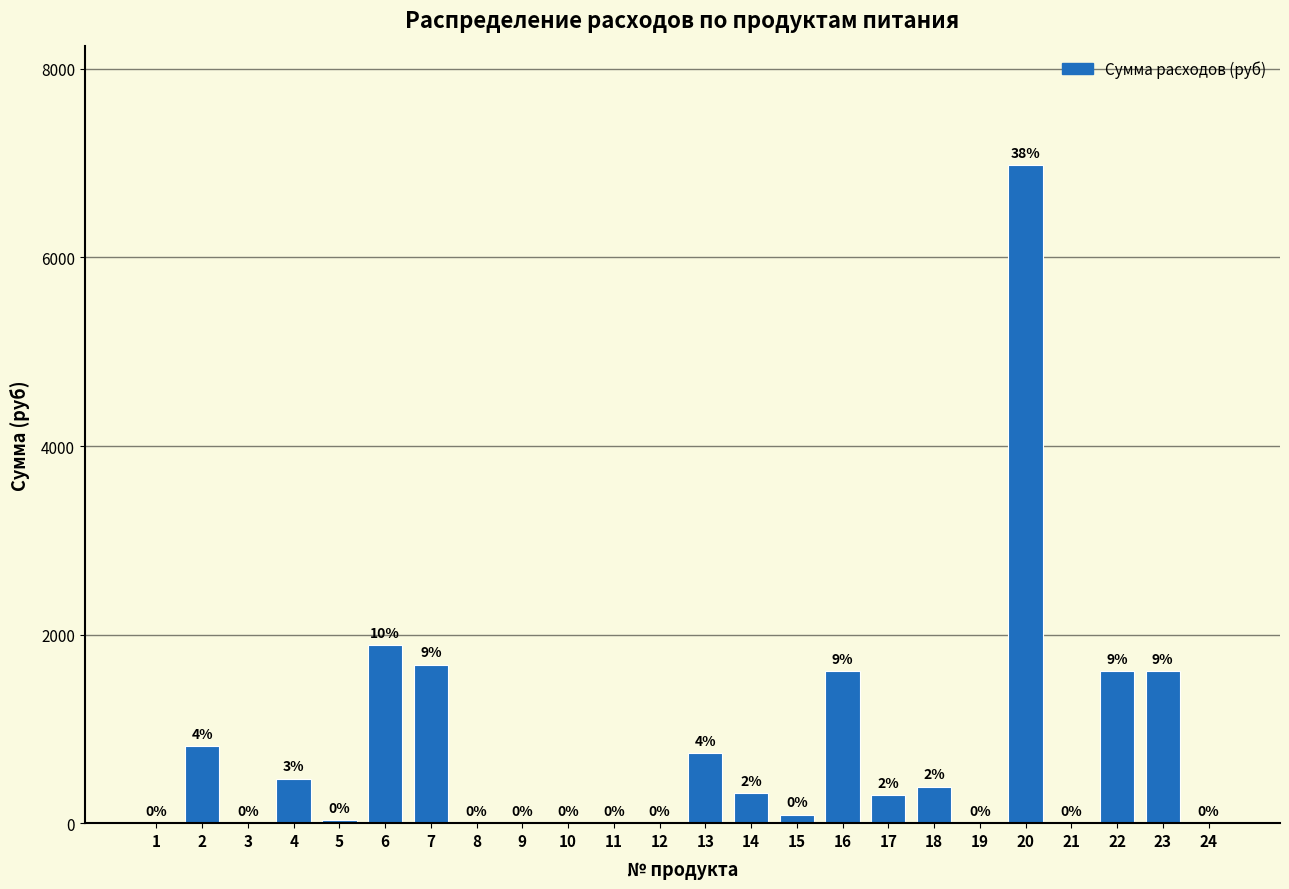

What is the sum of the values at 16 and 23?

3222.0